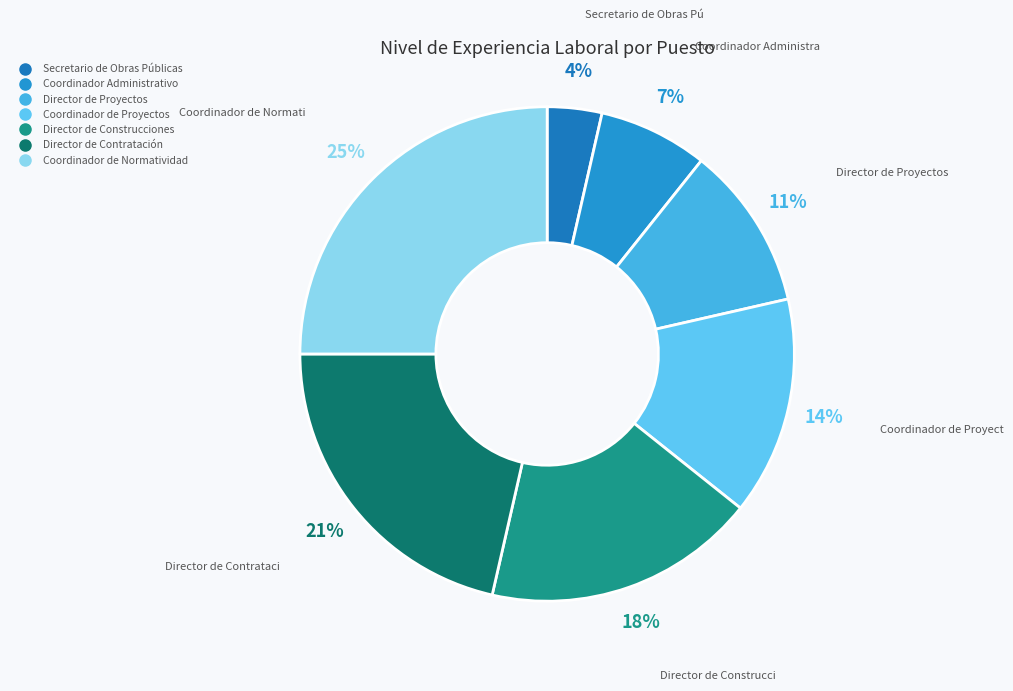

Rank the categories by value from highest to lowest.

Coordinador de Normatividad, Director de Contratación, Director de Construcciones, Coordinador de Proyectos, Director de Proyectos, Coordinador Administrativo, Secretario de Obras Públicas